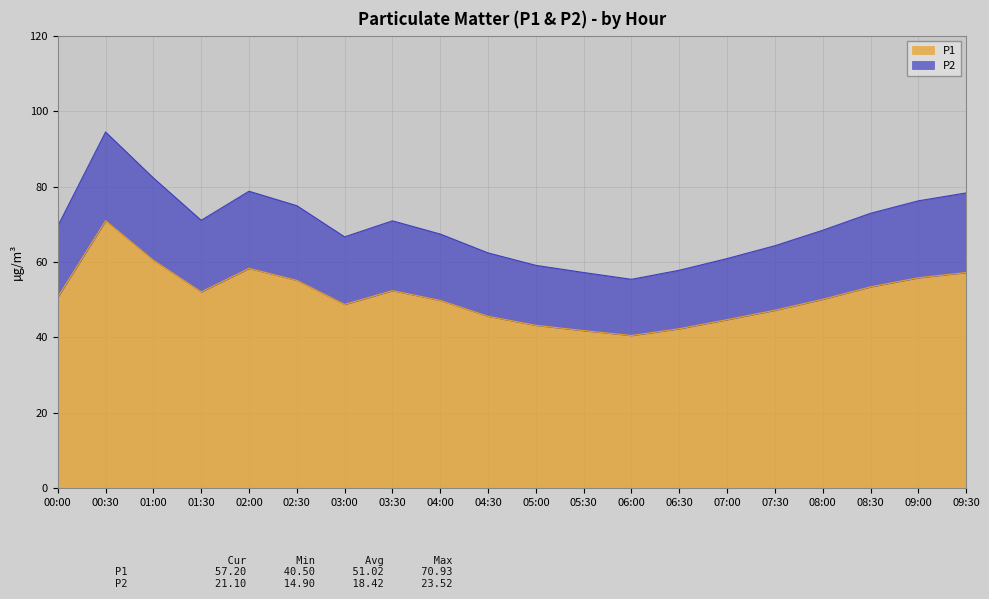

The value of P1 at 05:00 is 14.3. True or false?

False